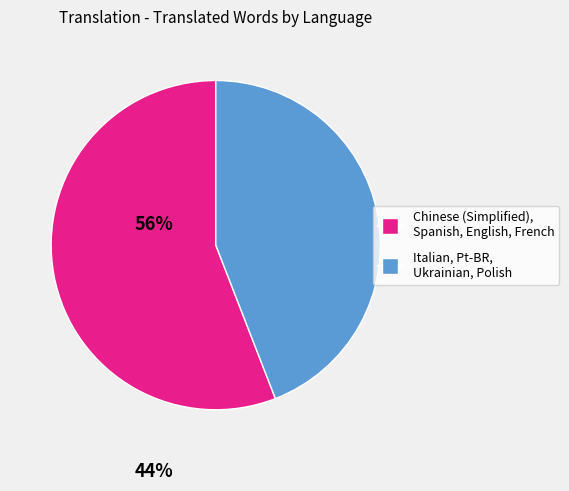

How many slices are in this pie chart?

2